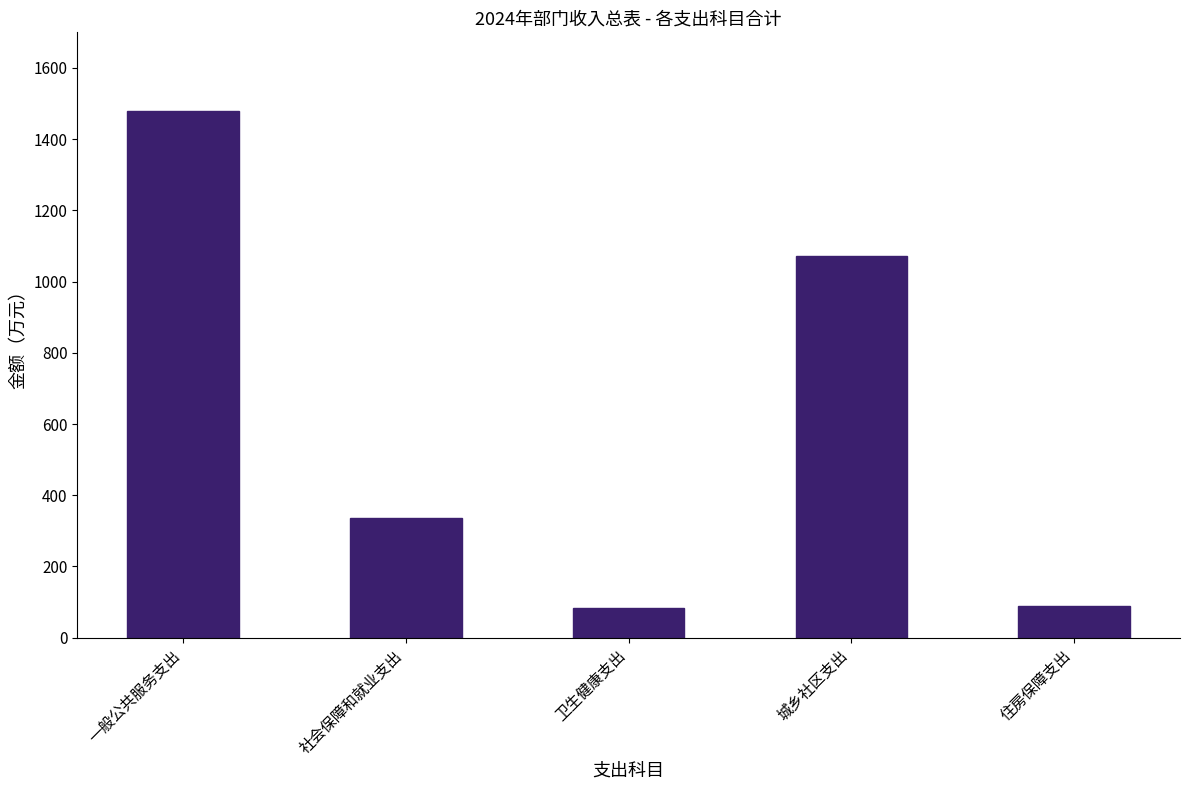

How many bars are there in total?

5